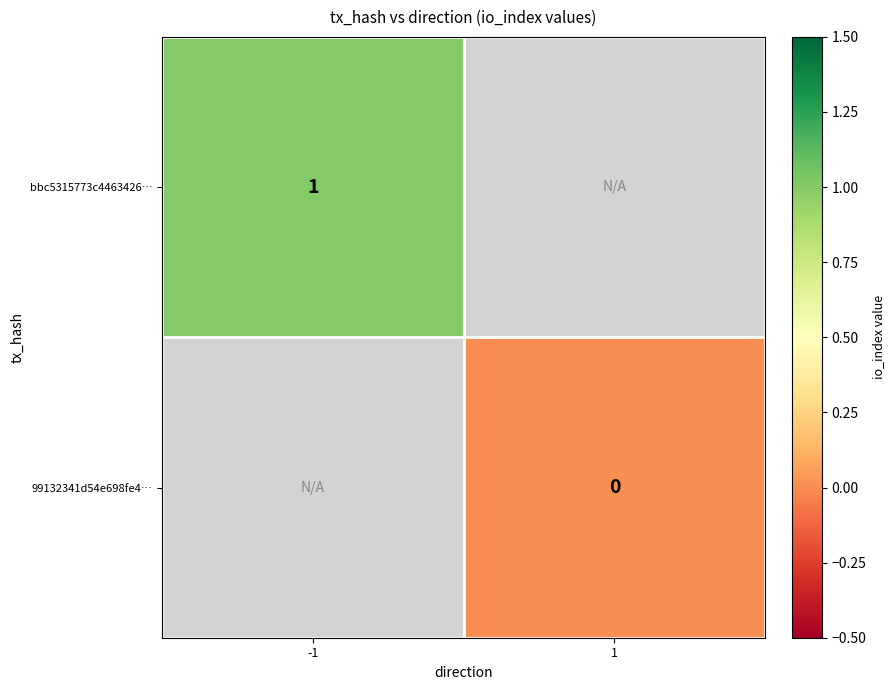

How many data points does each series have?

2